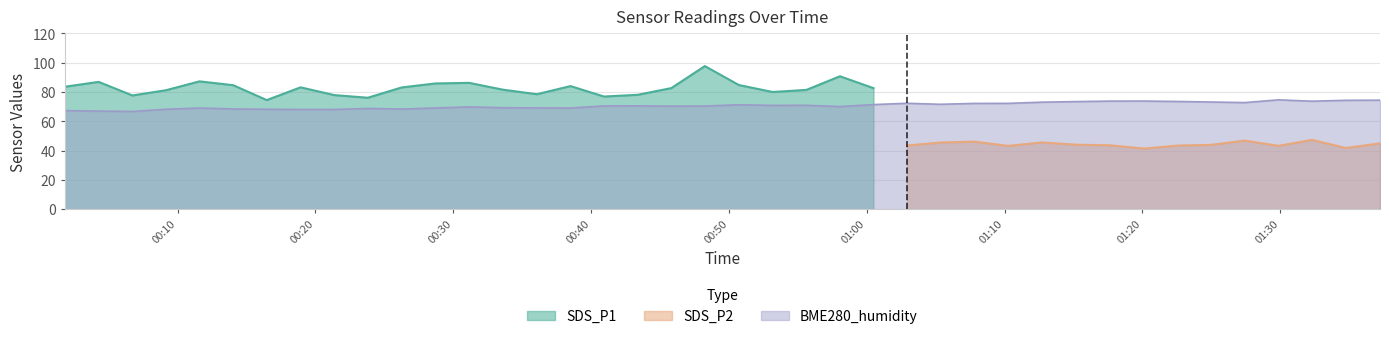

The value of BME280_humidity at 2023/03/04 01:32:18 is 73.7. True or false?

True